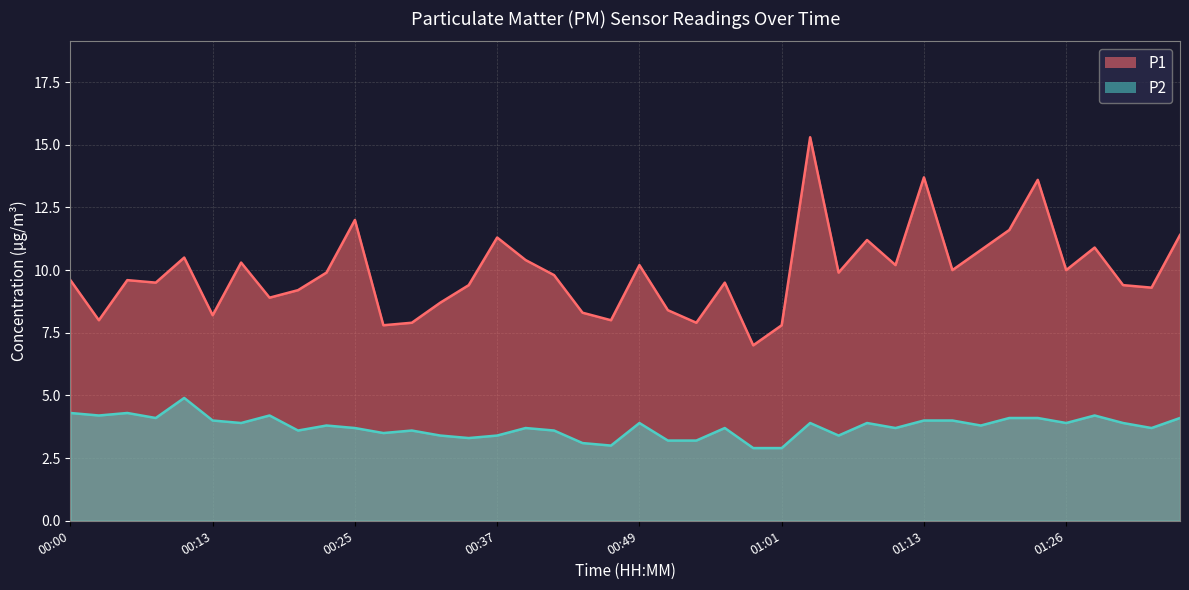

Reading right to left, transcribe all the data shown in this chart.

P1: 11.4	9.3	9.4	10.9	10.0	13.6	11.6	10.8	10.0	13.7	10.2	11.2	9.9	15.3	7.8	7.0	9.5	7.9	8.4	10.2	8.0	8.3	9.8	10.4	11.3	9.4	8.7	7.9	7.8	12.0	9.9	9.2	8.9	10.3	8.2	10.5	9.5	9.6	8.0	9.6
P2: 4.1	3.7	3.9	4.2	3.9	4.1	4.1	3.8	4.0	4.0	3.7	3.9	3.4	3.9	2.9	2.9	3.7	3.2	3.2	3.9	3.0	3.1	3.6	3.7	3.4	3.3	3.4	3.6	3.5	3.7	3.8	3.6	4.2	3.9	4.0	4.9	4.1	4.3	4.2	4.3